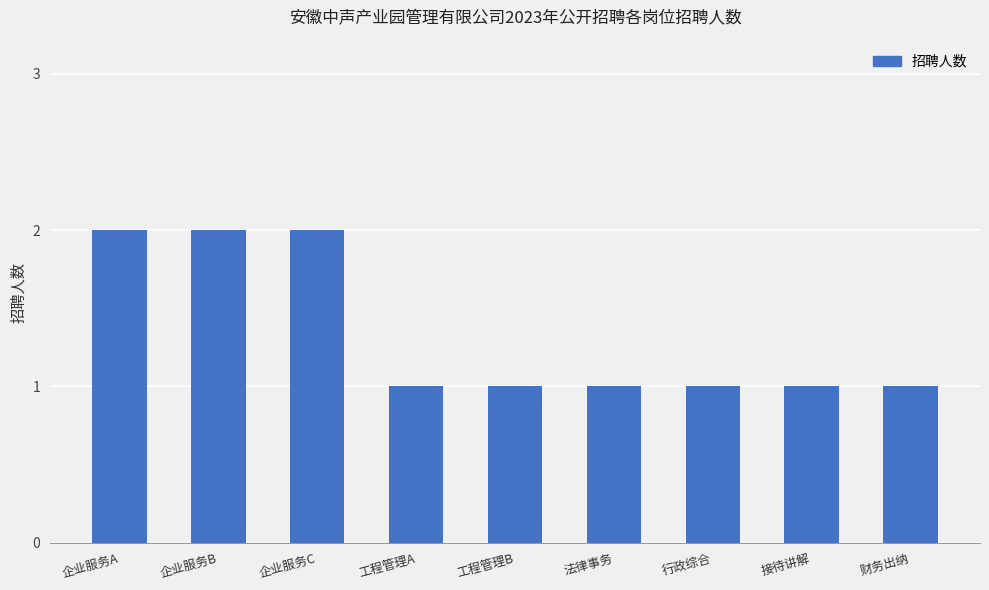

What is the sum of all values?

12